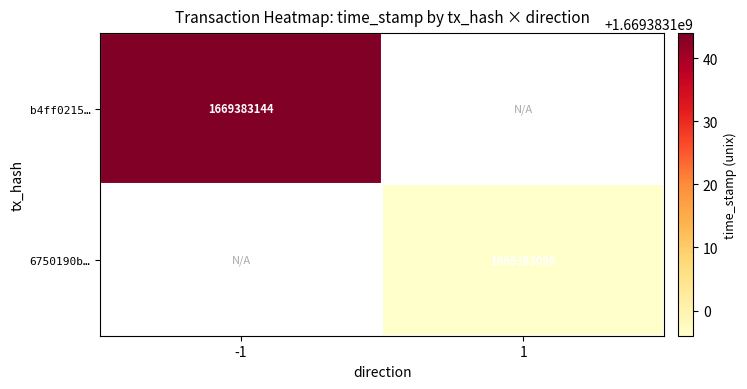

Which has a higher value, direction_1 or direction_-1?

direction_-1